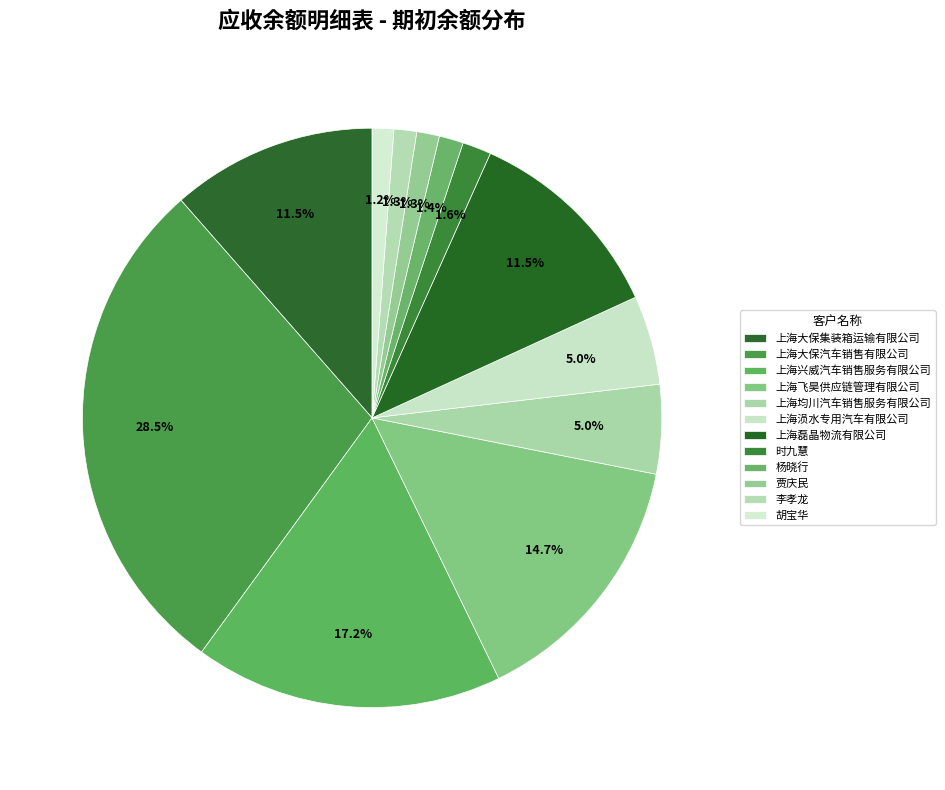

How many segments does this pie chart have?

12